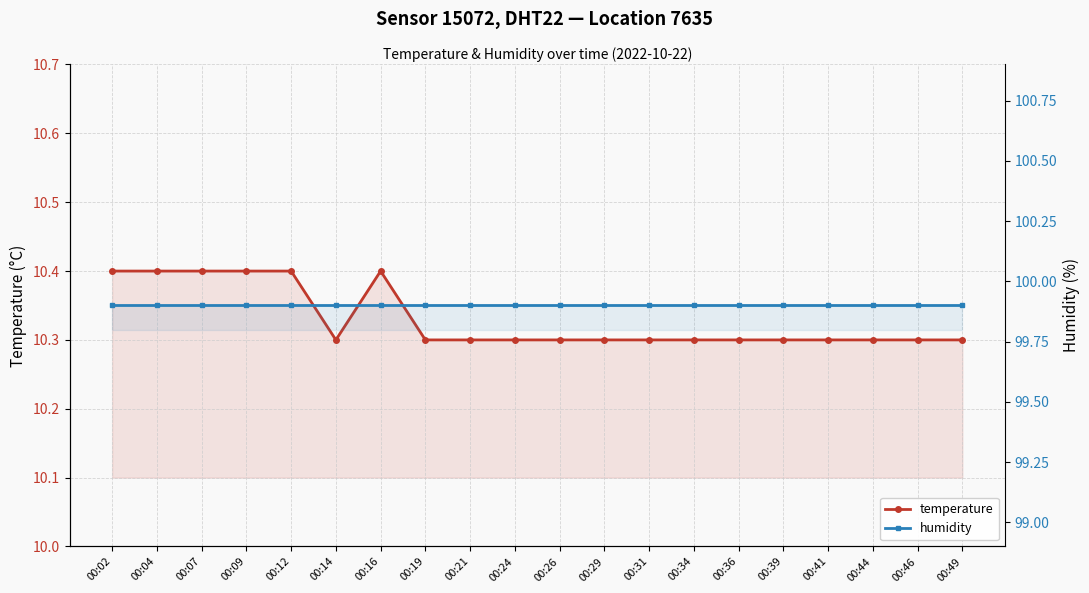

Is it true that temperature equals 10.4 at 00:09?

True